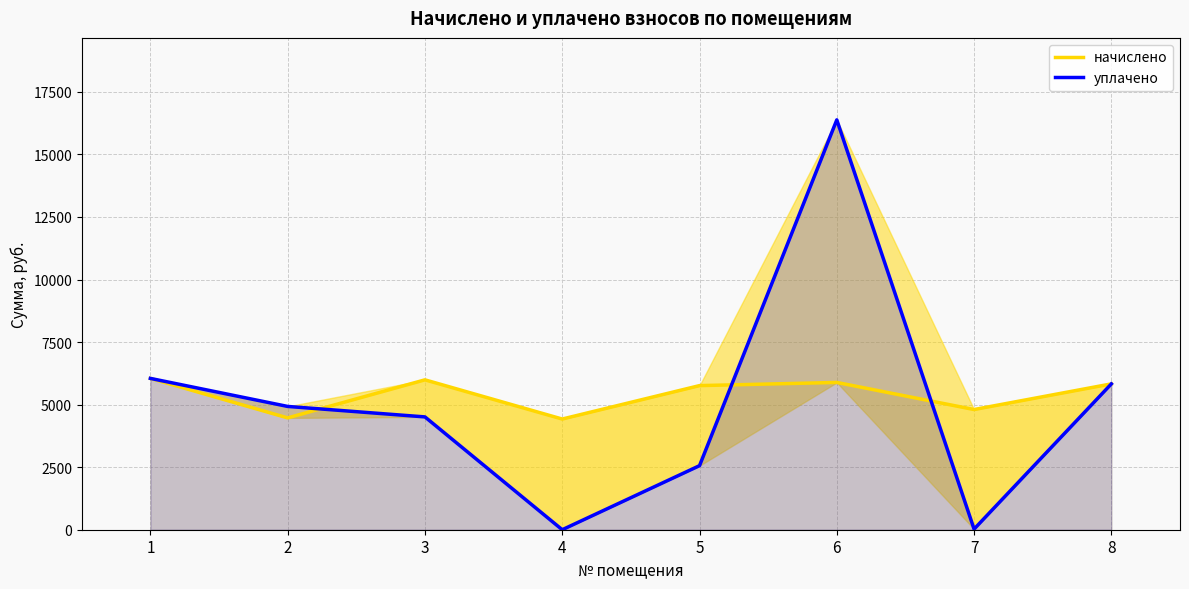

Does the chart display data point markers on the line(s)?

No